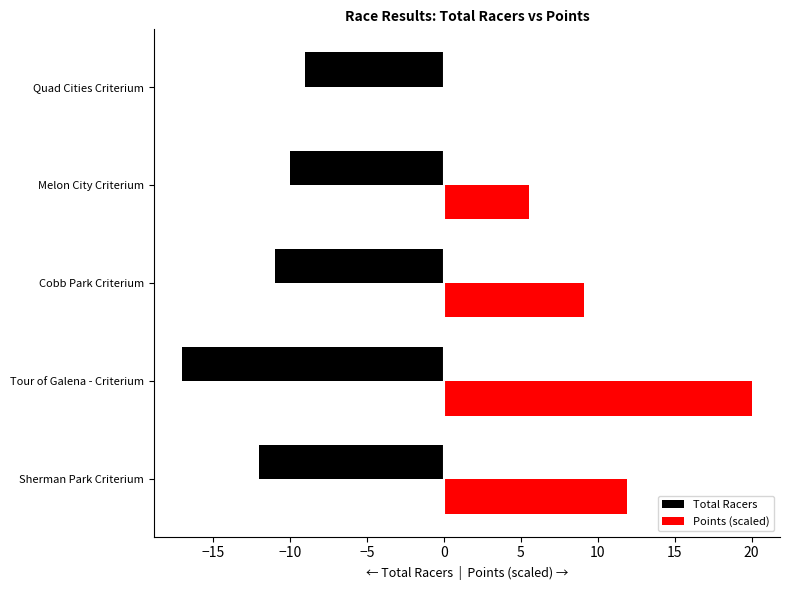

What is the minimum value for Total Racers?

-17.0